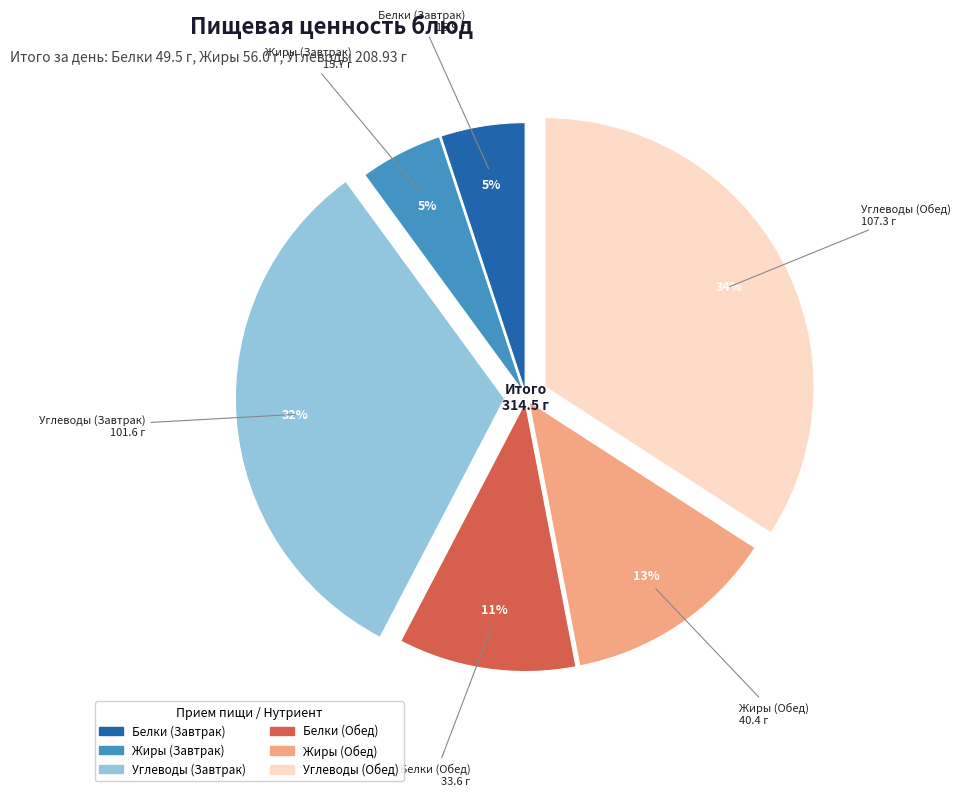

To the nearest percent, what is the average slice percentage?

17%